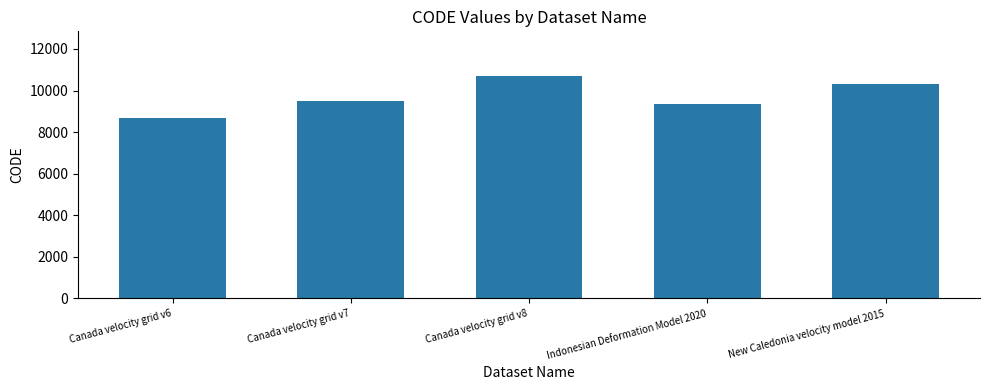

Rank the categories by value from highest to lowest.

Canada velocity grid v8, New Caledonia velocity model 2015, Canada velocity grid v7, Indonesian Deformation Model 2020, Canada velocity grid v6